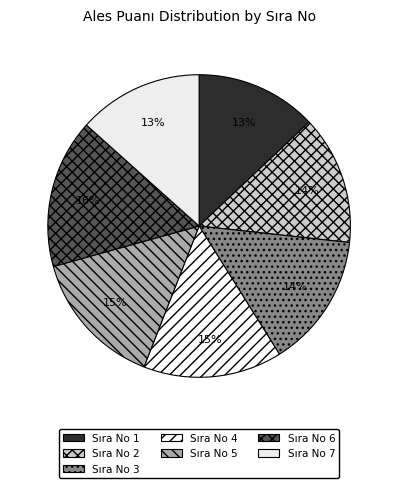

How many segments does this pie chart have?

7